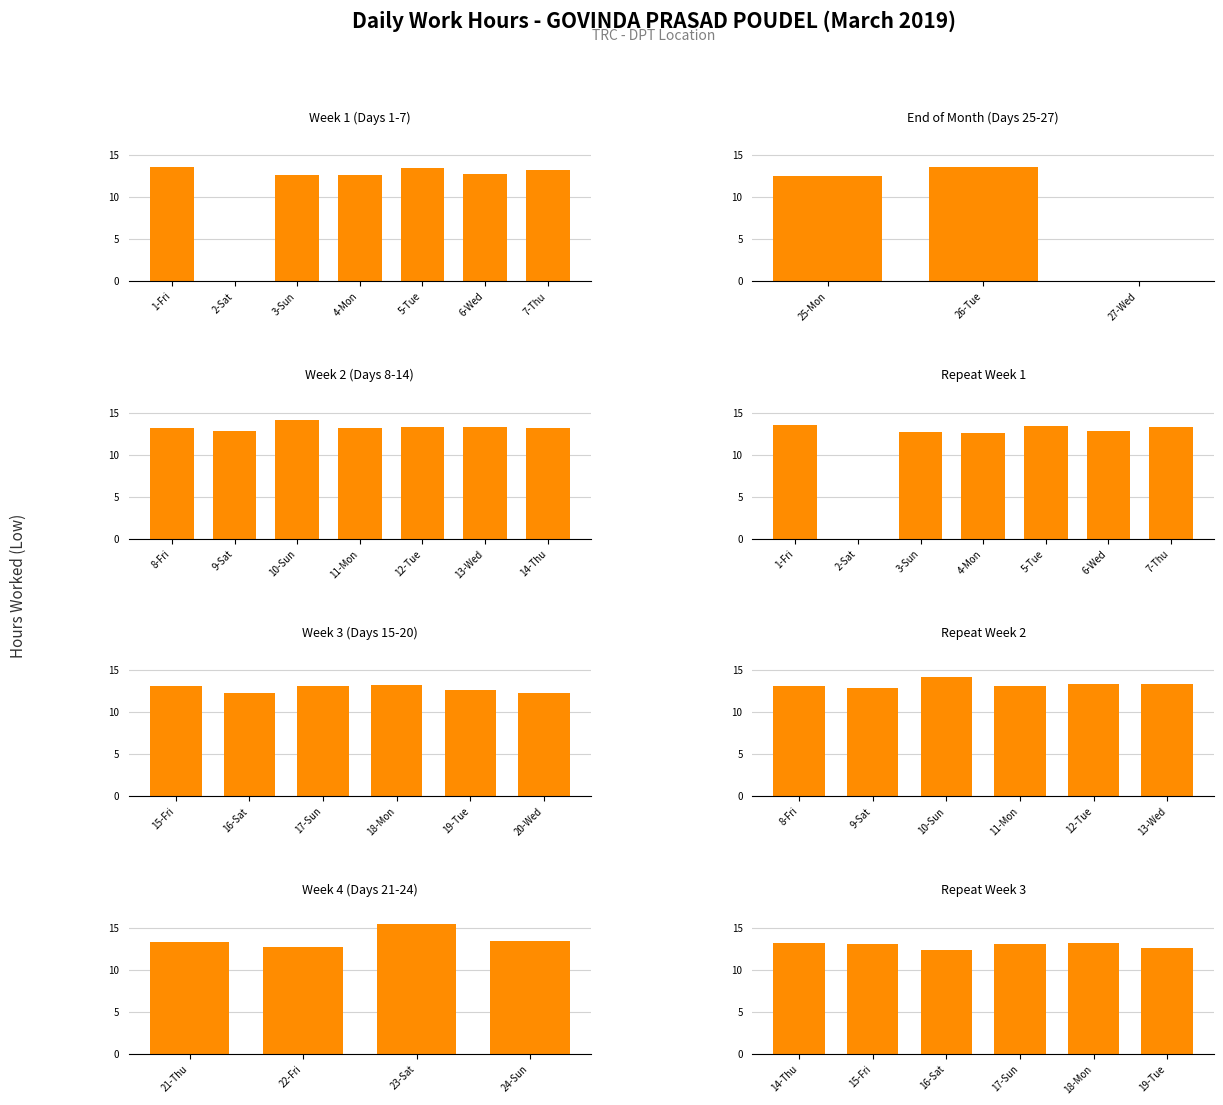

The chart shows a value of 12.6 at 19-Tue. True or false?

True